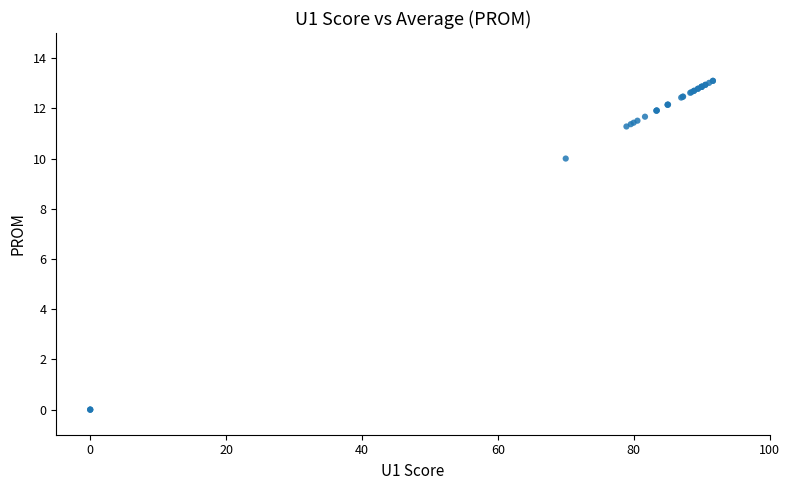

What Y value in the scatter plot is closest to 6?

10.0